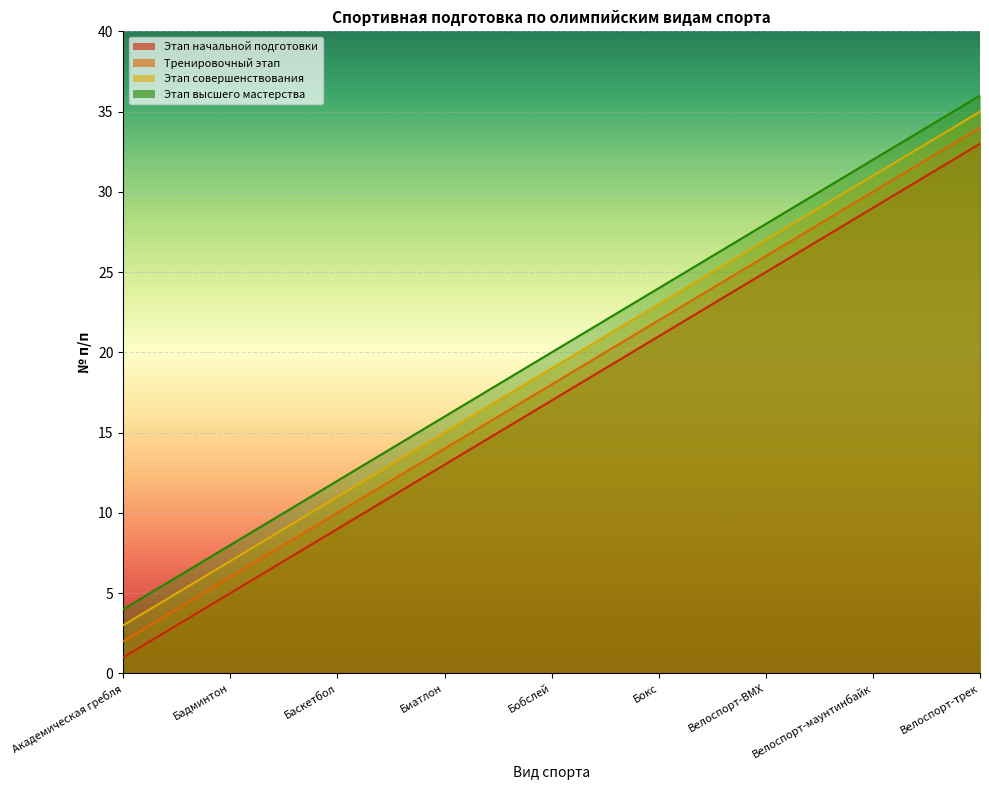

What is the spread (max minus min) of values at Бобслей?

3